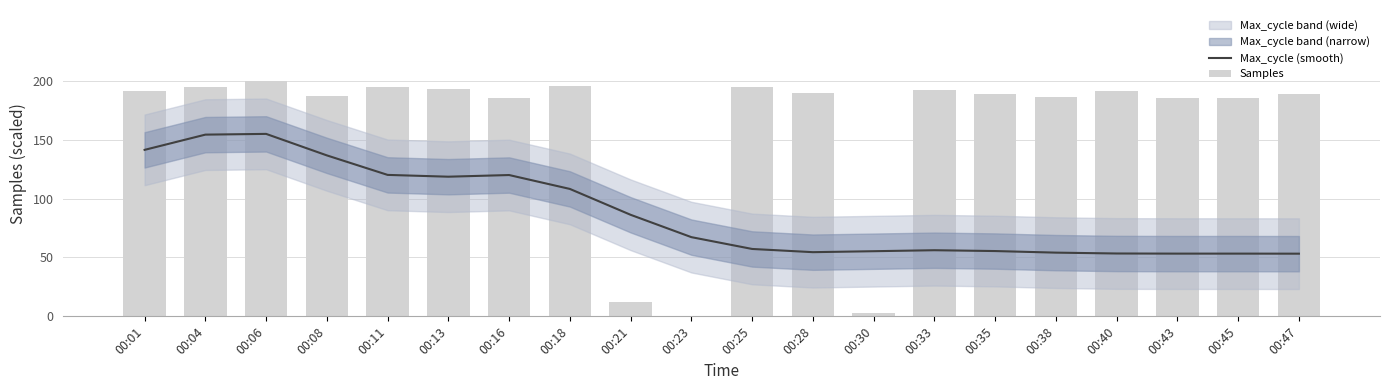

What is the highest value of the Samples series?

200.0